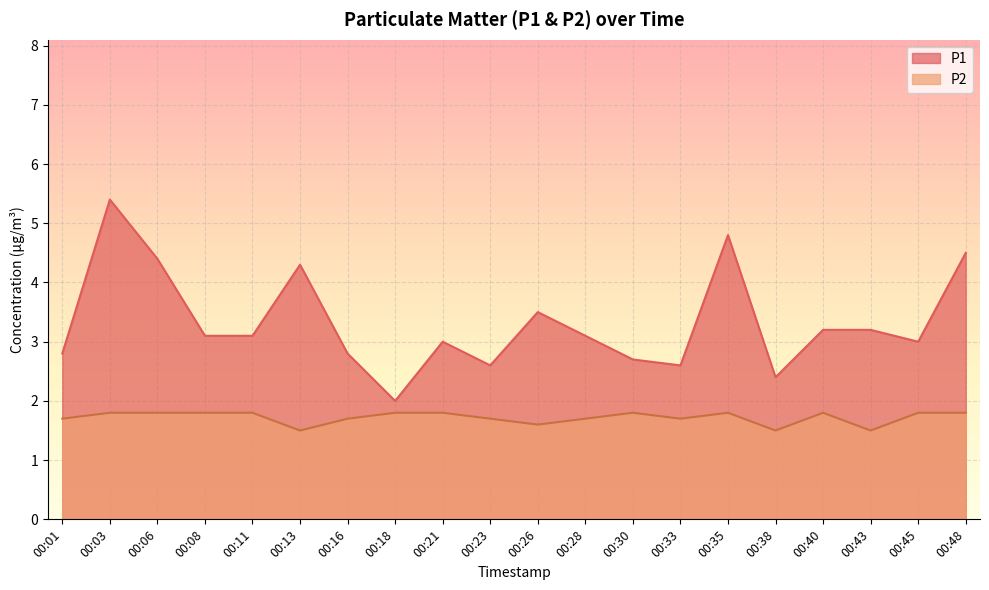

List the series in order of their peak value, highest first.

P1, P2